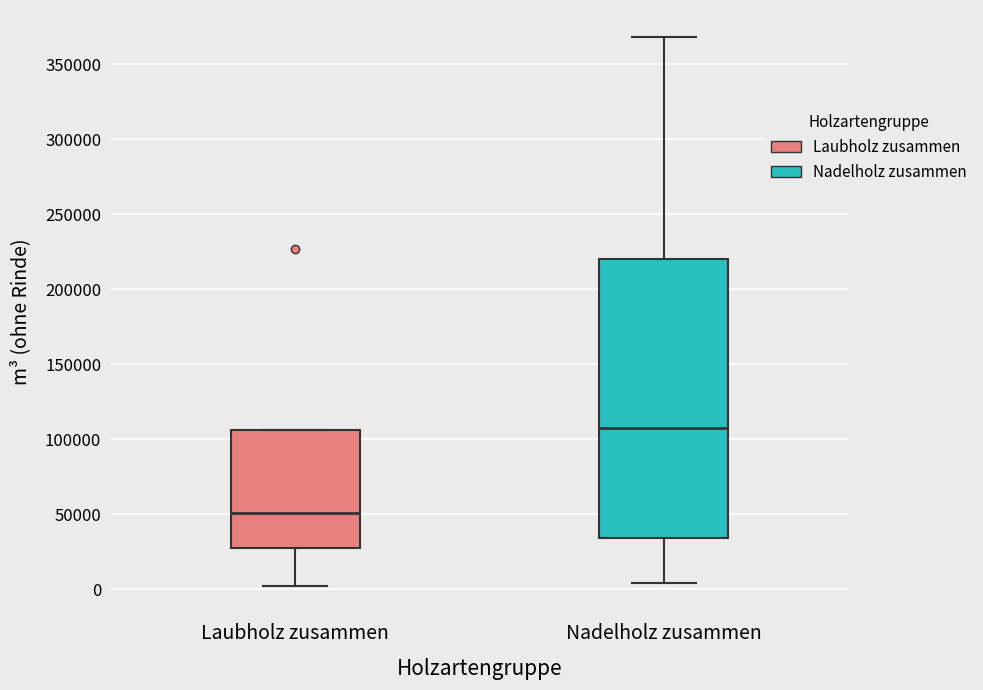

Which box has the highest median line?

Nadelholz zusammen